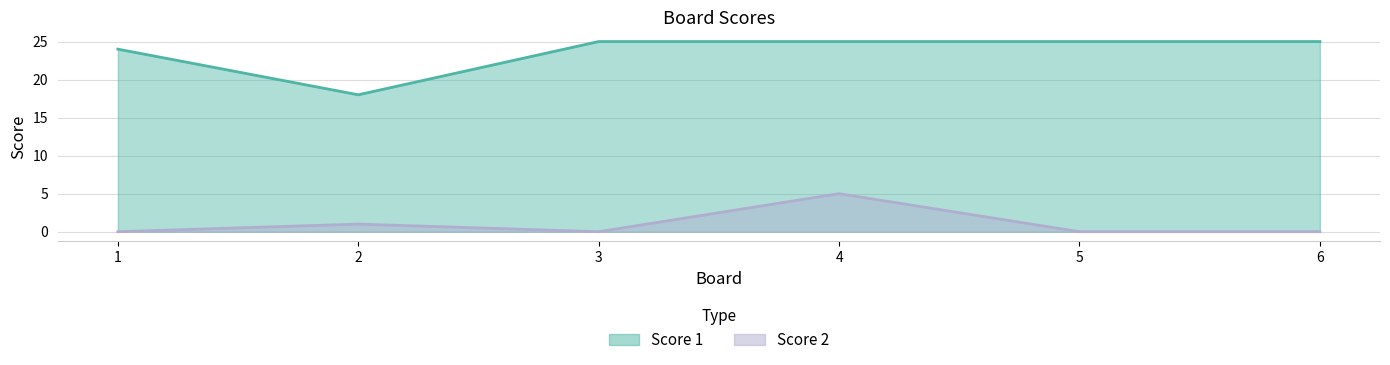

The Score 1 series shows 7 at 1. True or false?

False